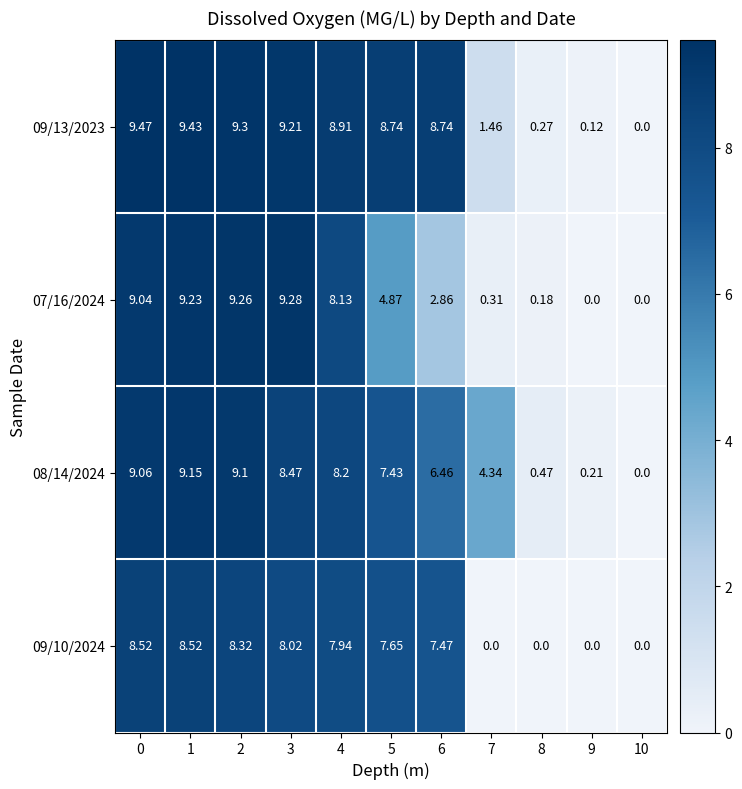

Is the value of 07/16/2024 at 6 greater than the value of 09/13/2023 at 9?

Yes